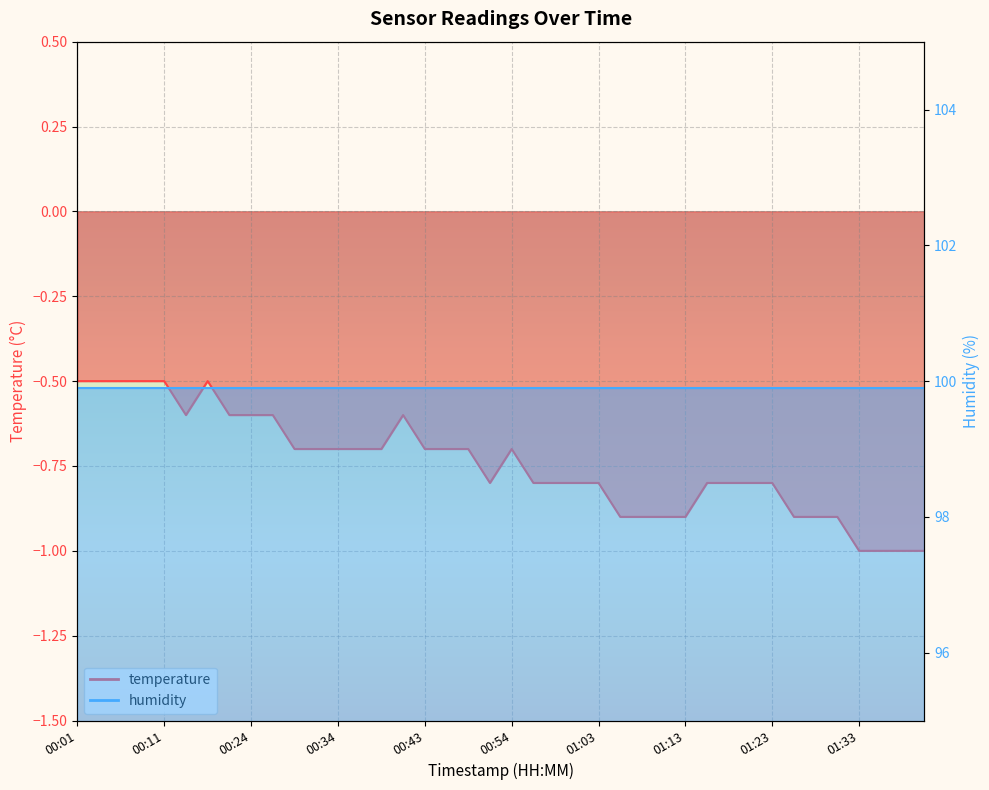

Between 01:31 and 00:41, which is larger?

00:41